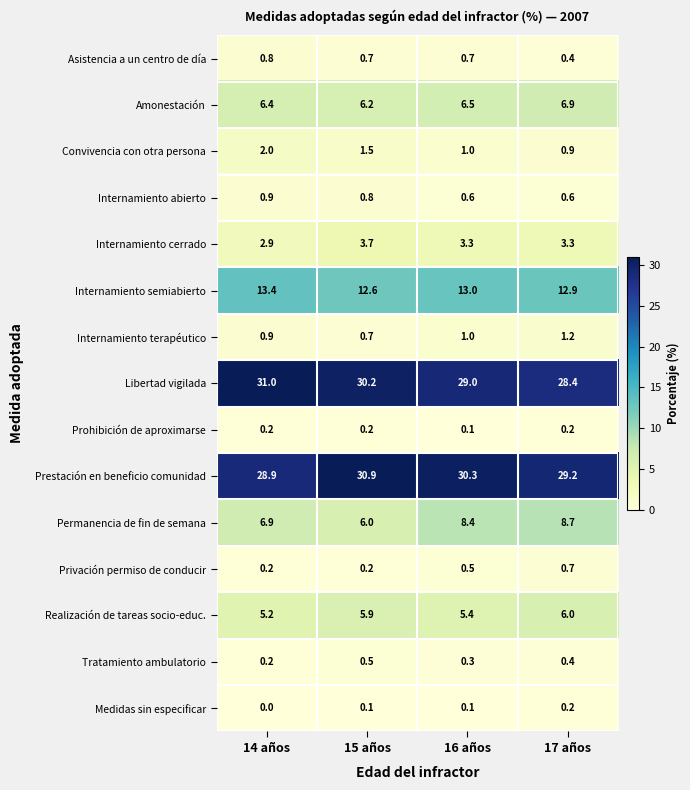

Which label corresponds to the largest value in the chart?

14 años